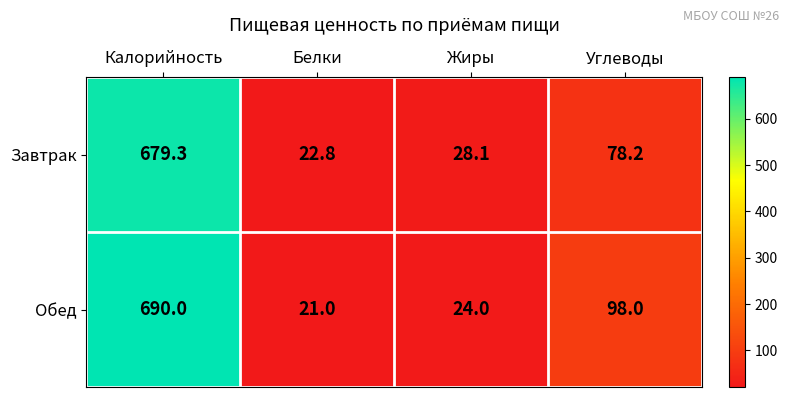

Rank the series at Жиры from lowest to highest value.

Обед, Завтрак